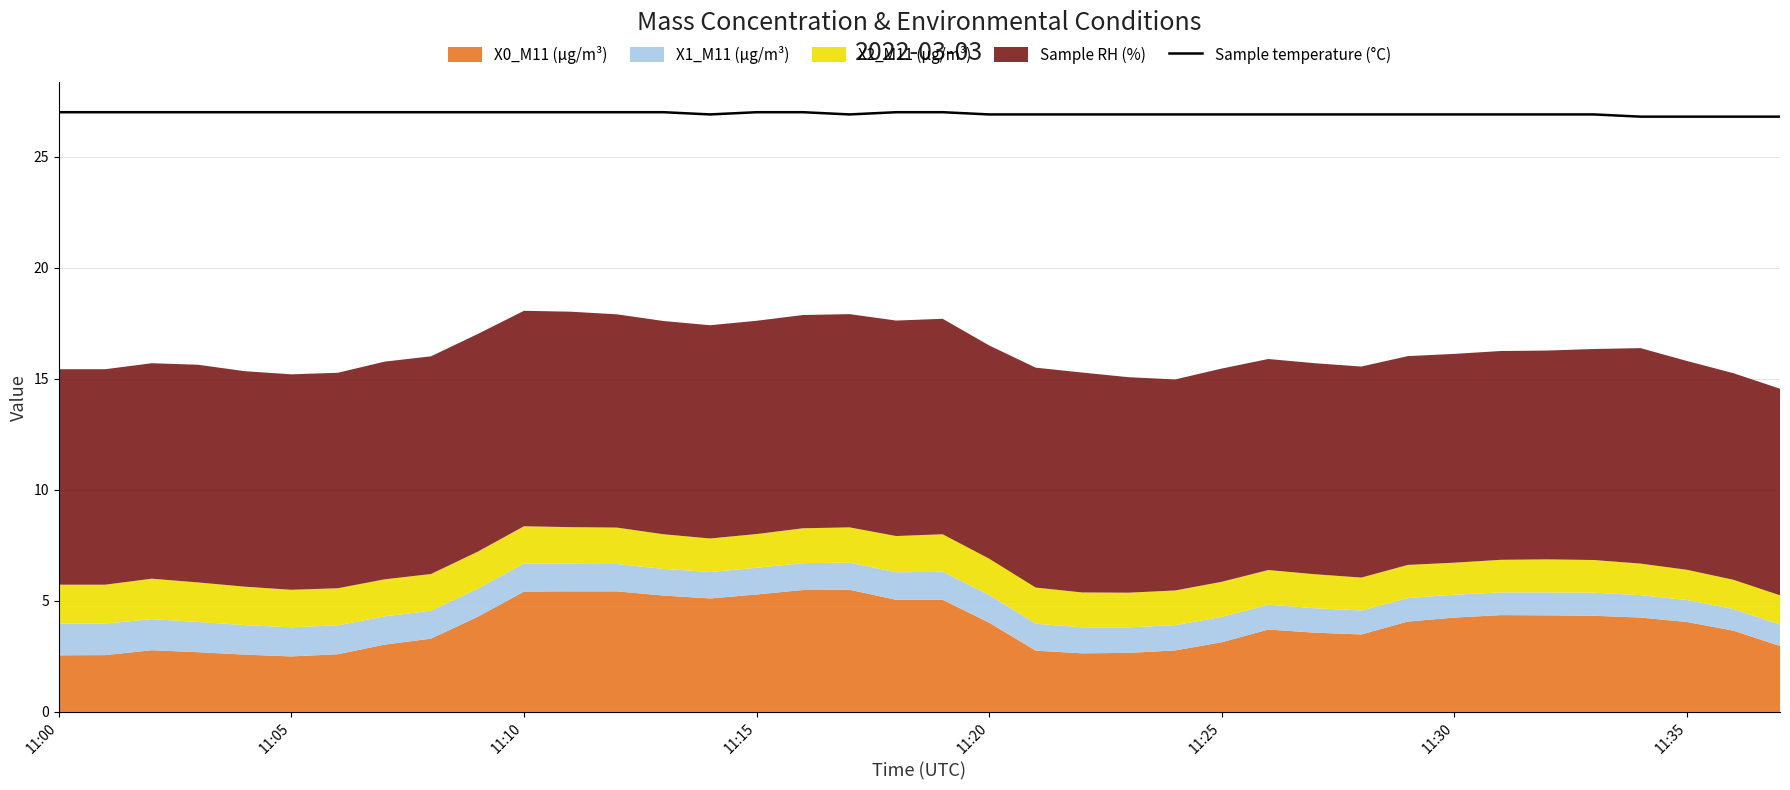

Which category has the highest value across all series?

11:00